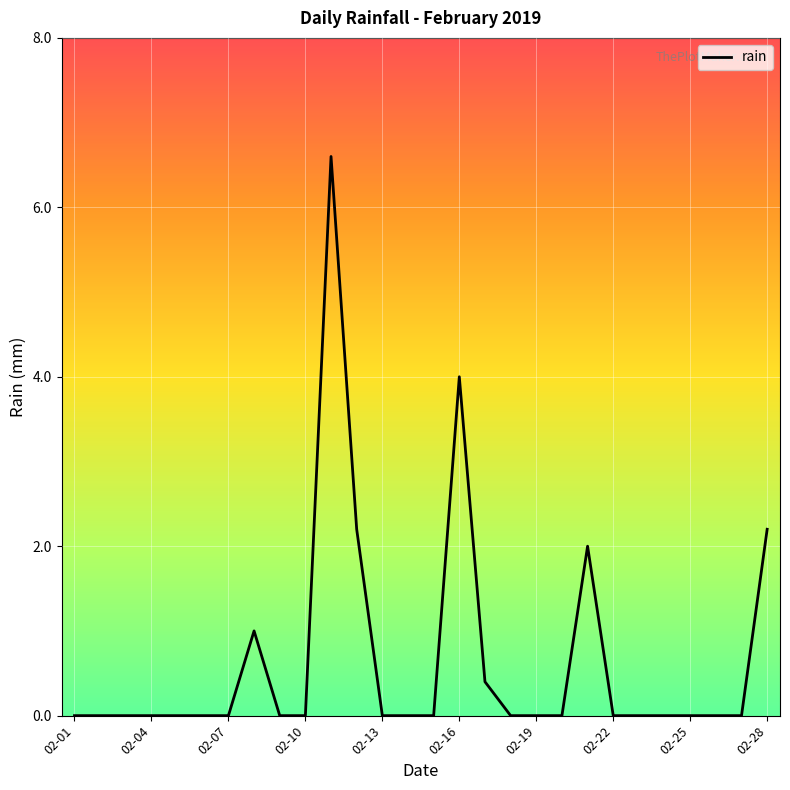

Reading left to right, transcribe all the data shown in this chart.

0.0	0.0	0.0	0.0	0.0	0.0	0.0	1.0	0.0	0.0	6.6	2.2	0.0	0.0	0.0	4.0	0.4	0.0	0.0	0.0	2.0	0.0	0.0	0.0	0.0	0.0	0.0	2.2